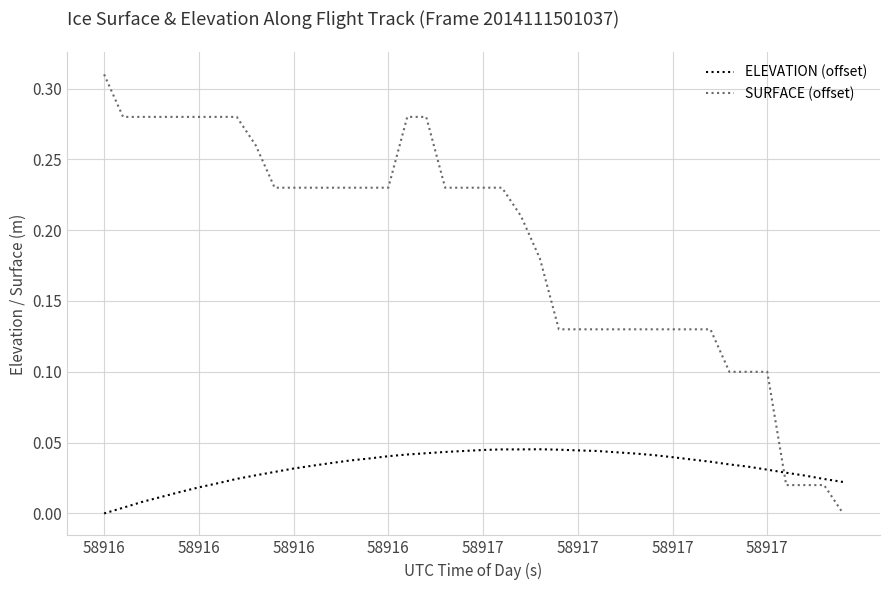

How many values in ELEVATION (offset) are above zero?

39